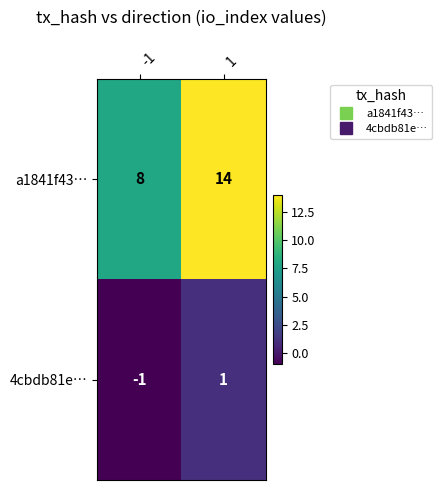

At how many categories does at least one series exceed 3?

2